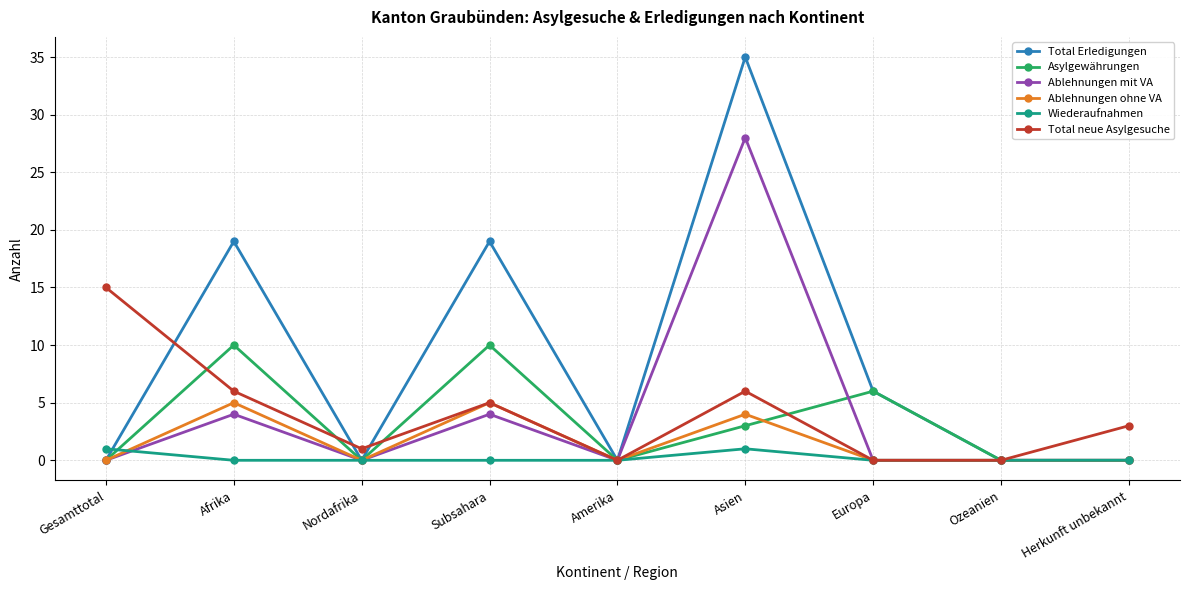

True or false: Ablehnungen mit VA has a value of 7 at Asien.

False